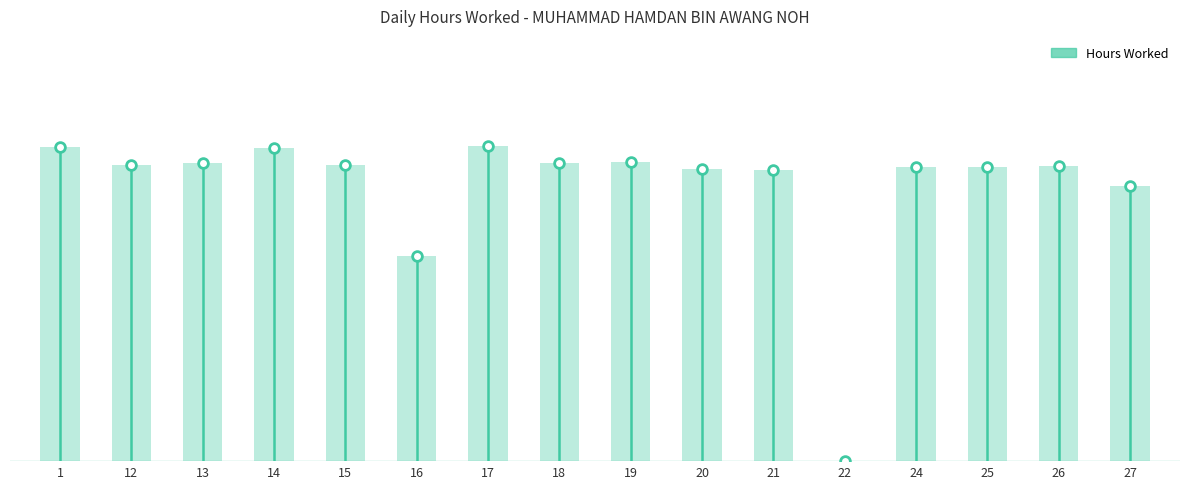

Are the bars horizontal?

No